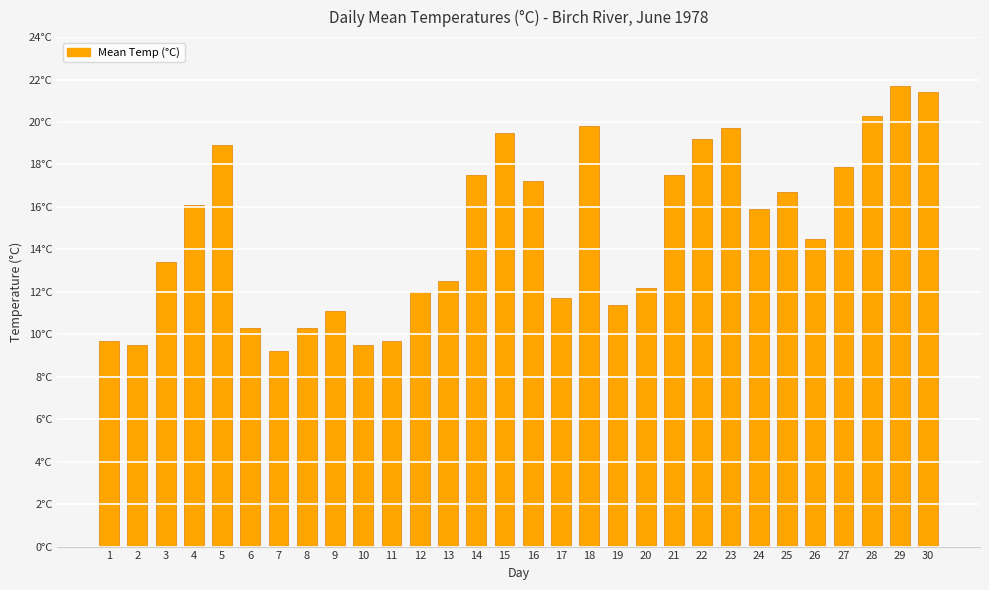

Are the bars horizontal?

No